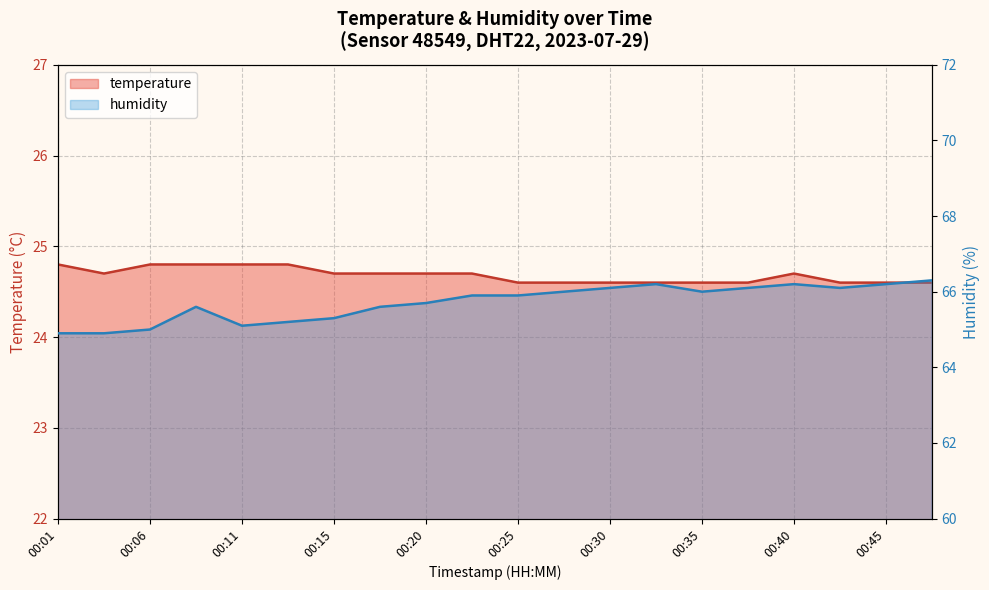

True or false: temperature and humidity cross at least once.

False